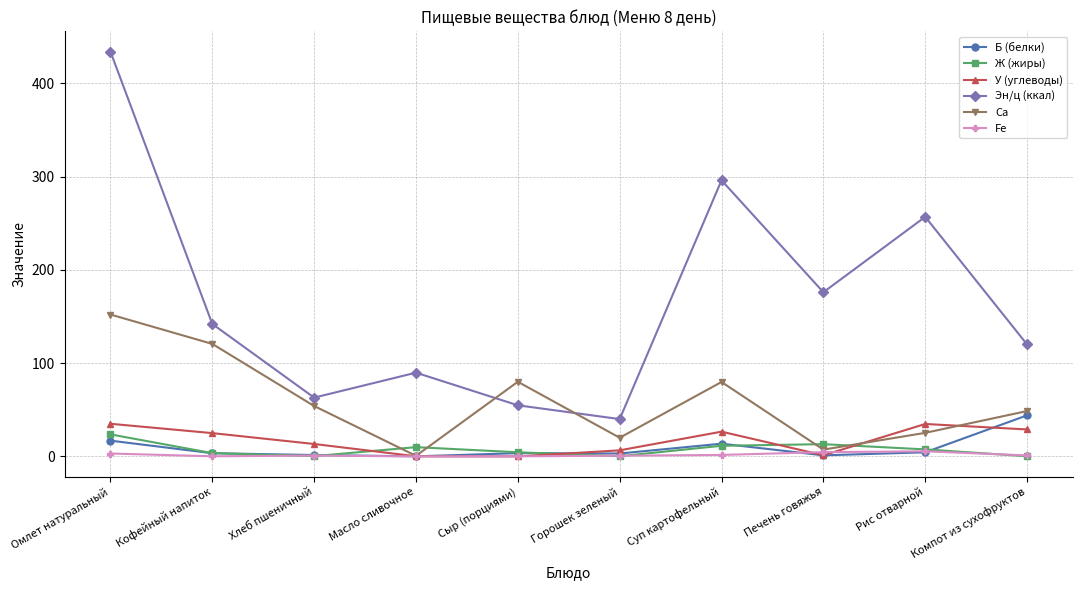

True or false: Б (белки) has a value of 1.5 at Хлеб пшеничный.

True